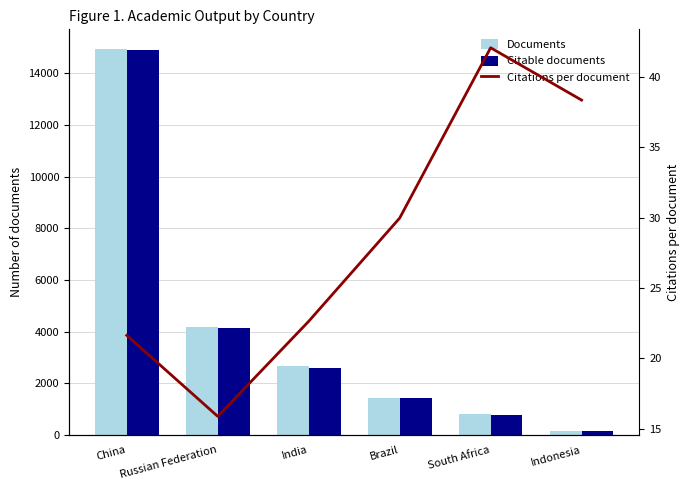

What is the highest value of the Citations per document series?

42.1